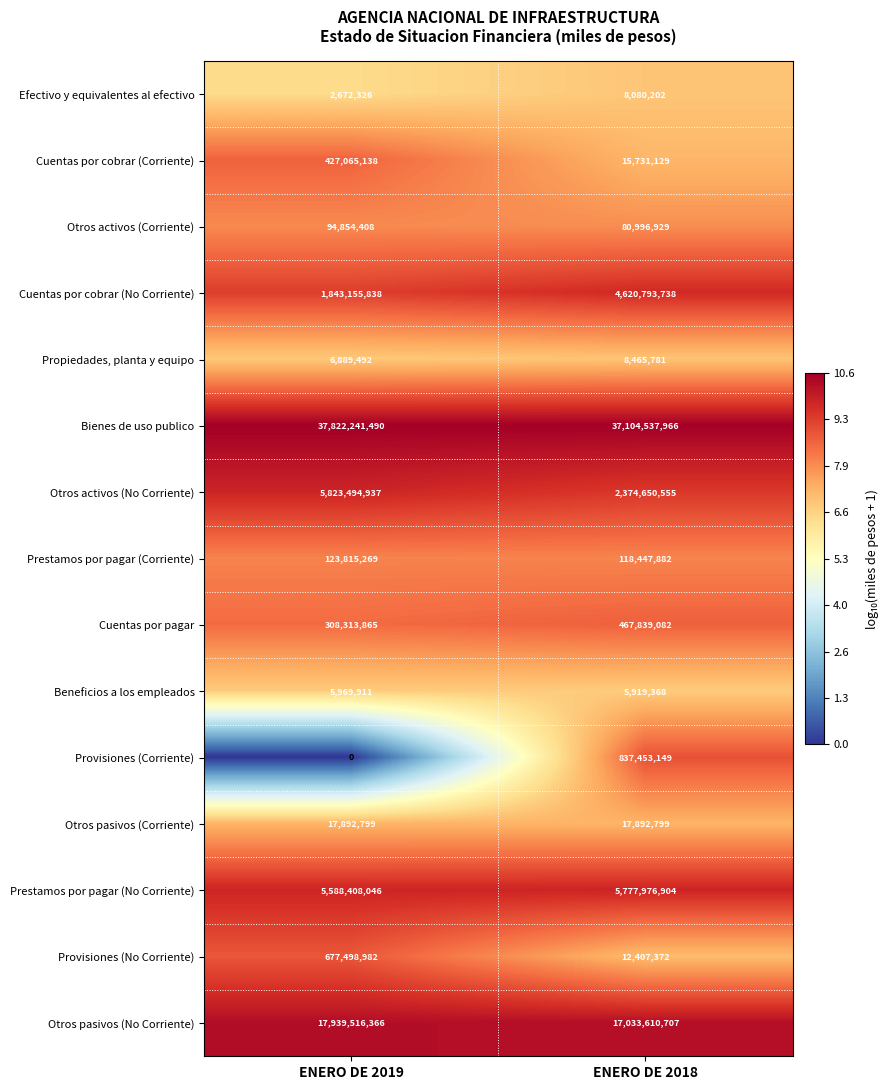

Between ENERO DE 2019 and ENERO DE 2018, which series saw the biggest shift?

Otros activos (No Corriente)